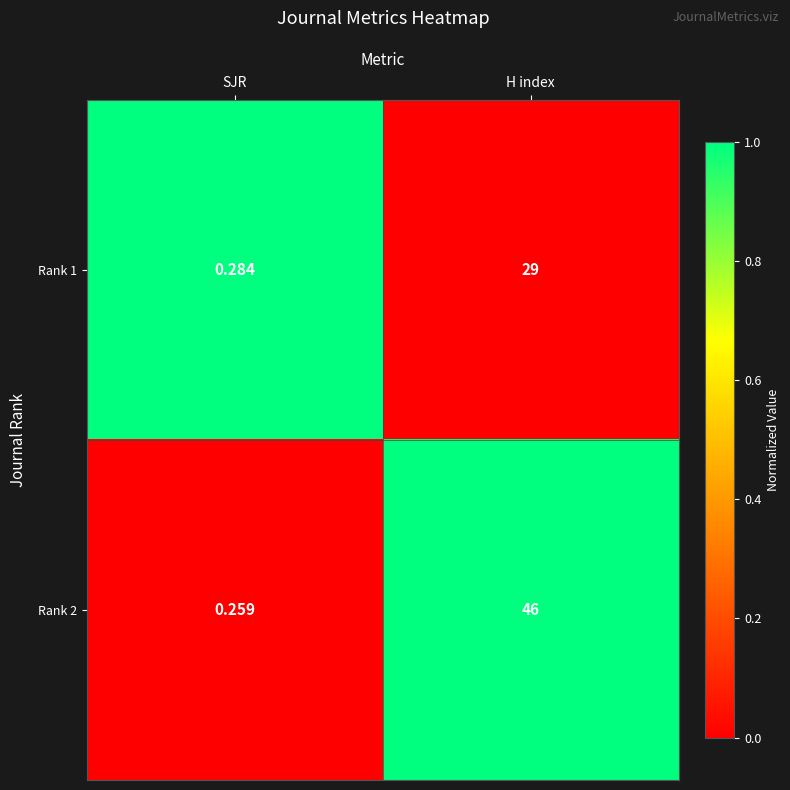

Which category has the highest value in the Rank 1 series?

H index